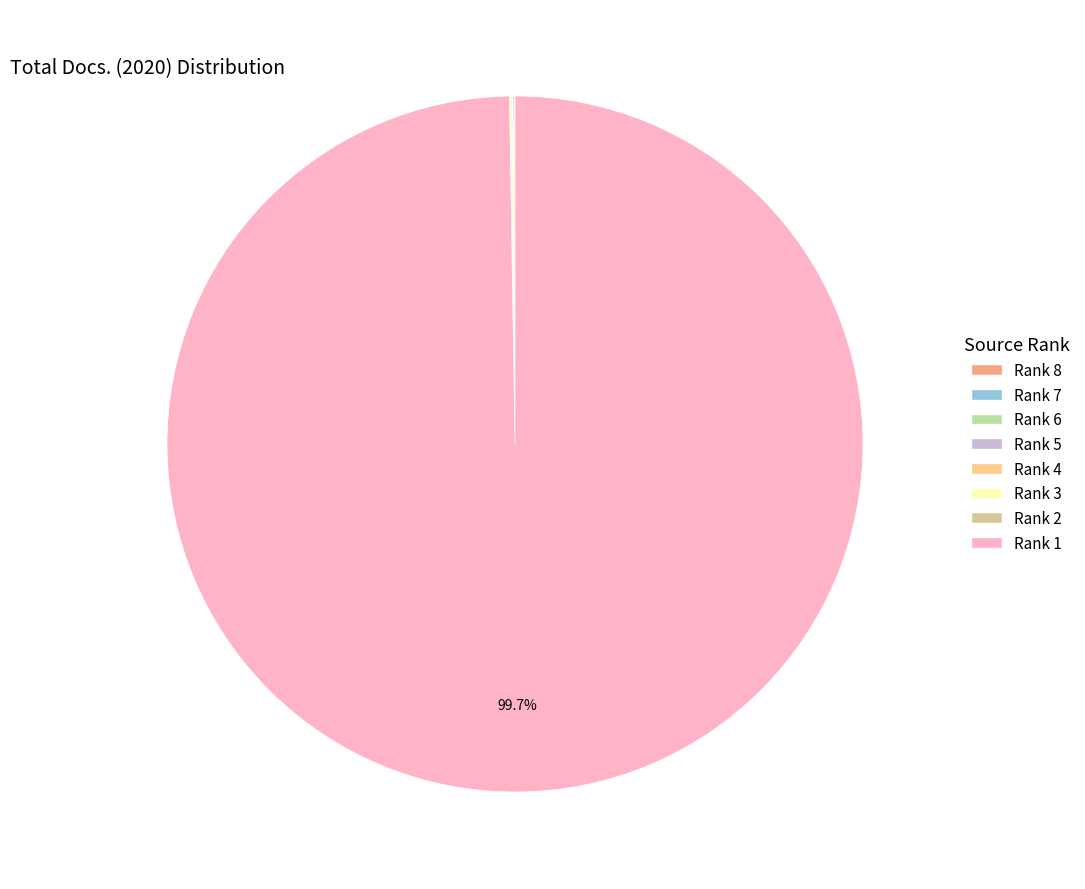

True or false: Rank 6 accounts for 0% of the total.

True